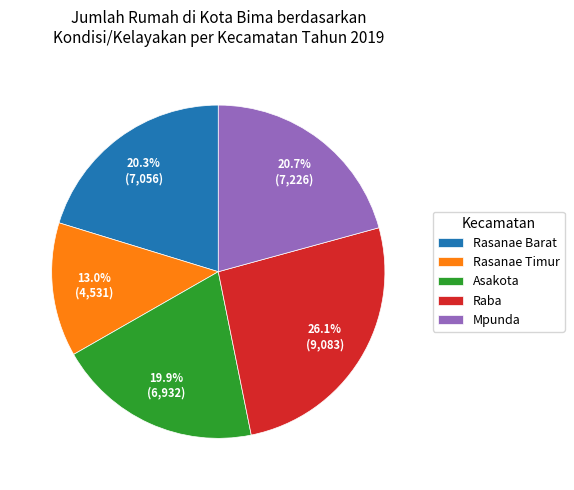

Approximately how many times larger is the value at Rasanae Barat compared to Mpunda?

1.0